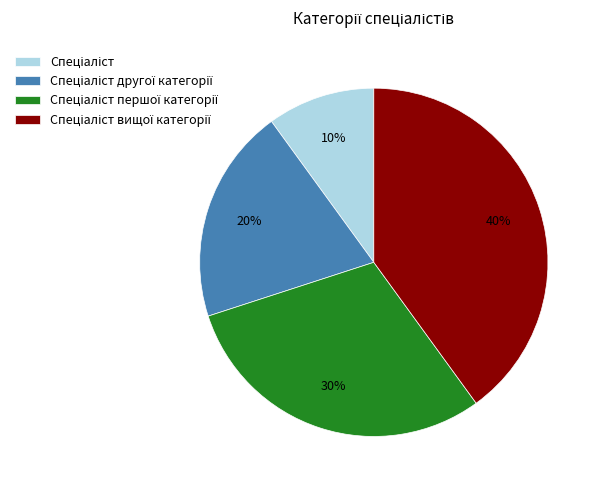

To the nearest percent, what is the average slice percentage?

25%